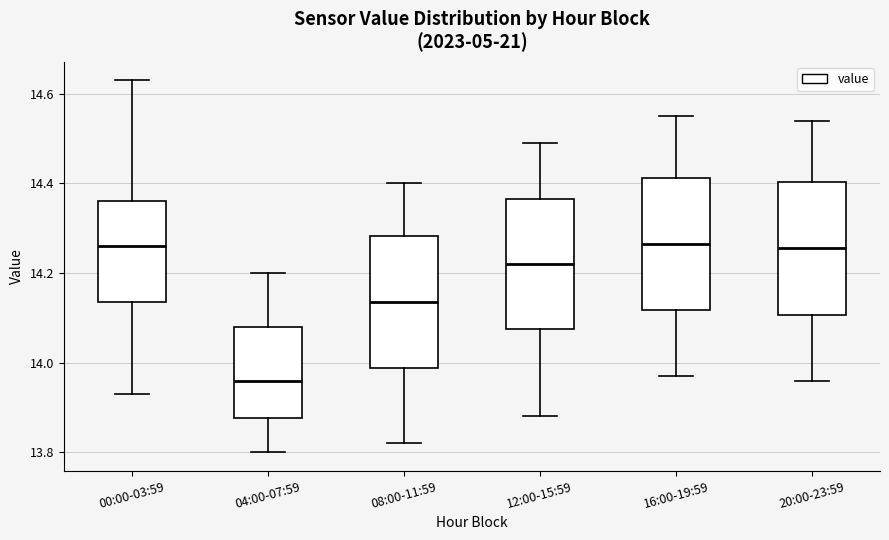

Reading left to right, transcribe this box plot: for each box, give where its median line is, the range the box spans, and where its two whiskers end, as read against the y-axis. The values are not printed on the chart, so give them approximately, as read against the axis.

00:00-03:59: median 14.26, box 14.14 to 14.36, whiskers 13.94 to 14.64
04:00-07:59: median 13.96, box 13.88 to 14.08, whiskers 13.80 to 14.20
08:00-11:59: median 14.14, box 13.98 to 14.28, whiskers 13.82 to 14.40
12:00-15:59: median 14.22, box 14.08 to 14.36, whiskers 13.88 to 14.50
16:00-19:59: median 14.26, box 14.12 to 14.42, whiskers 13.98 to 14.56
20:00-23:59: median 14.26, box 14.10 to 14.40, whiskers 13.96 to 14.54